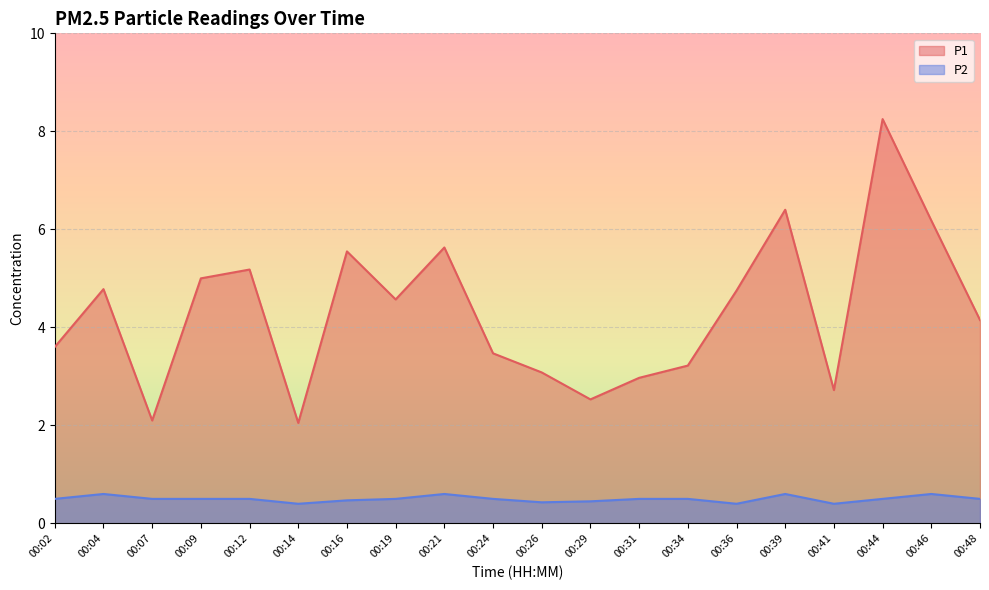

List the series in order of their peak value, lowest first.

P2, P1